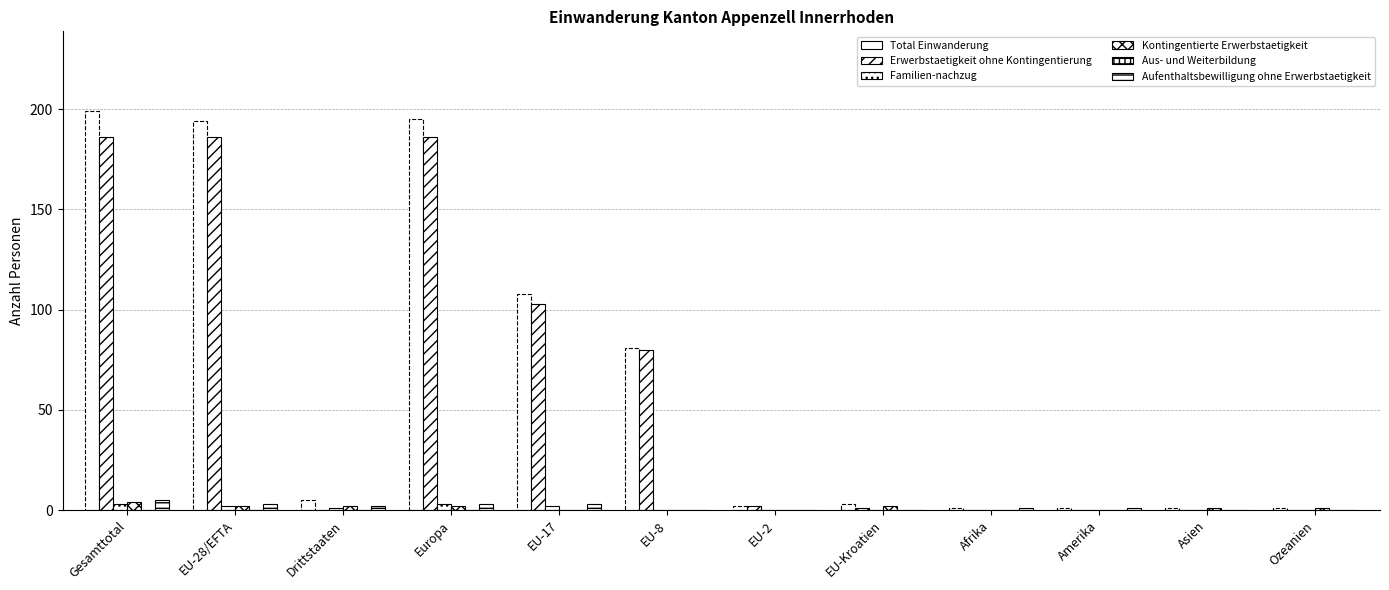

What is the maximum value for Total Einwanderung?

199